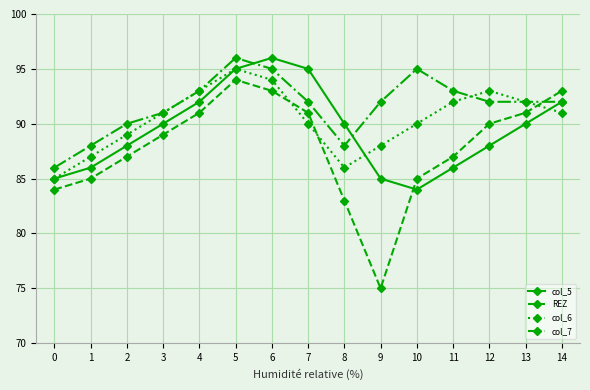

What is the difference between the REZ values at 4 and 3?

2